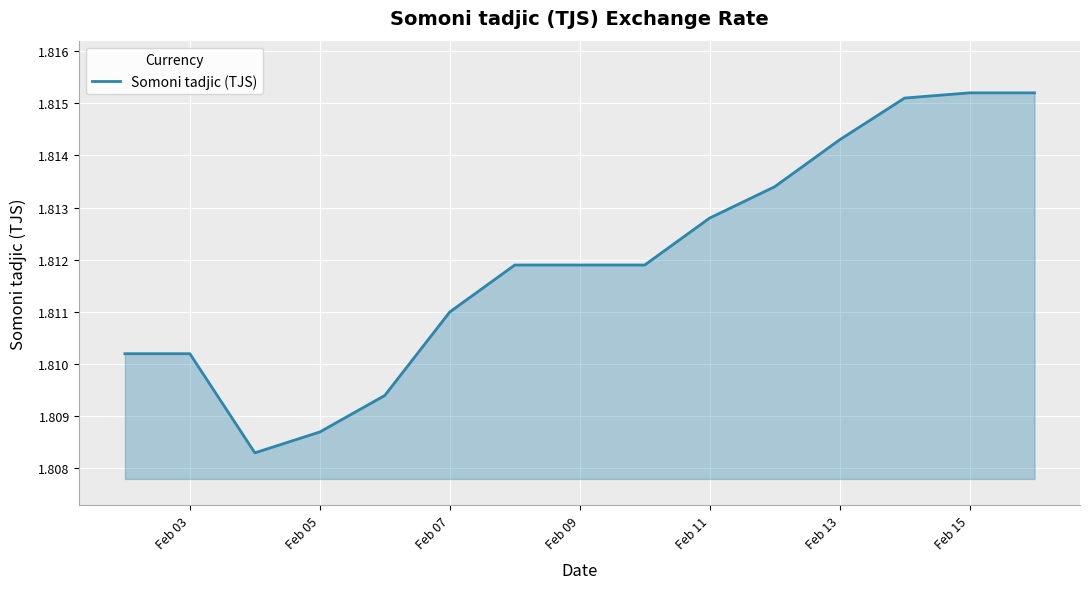

How many lines are shown in the chart?

1